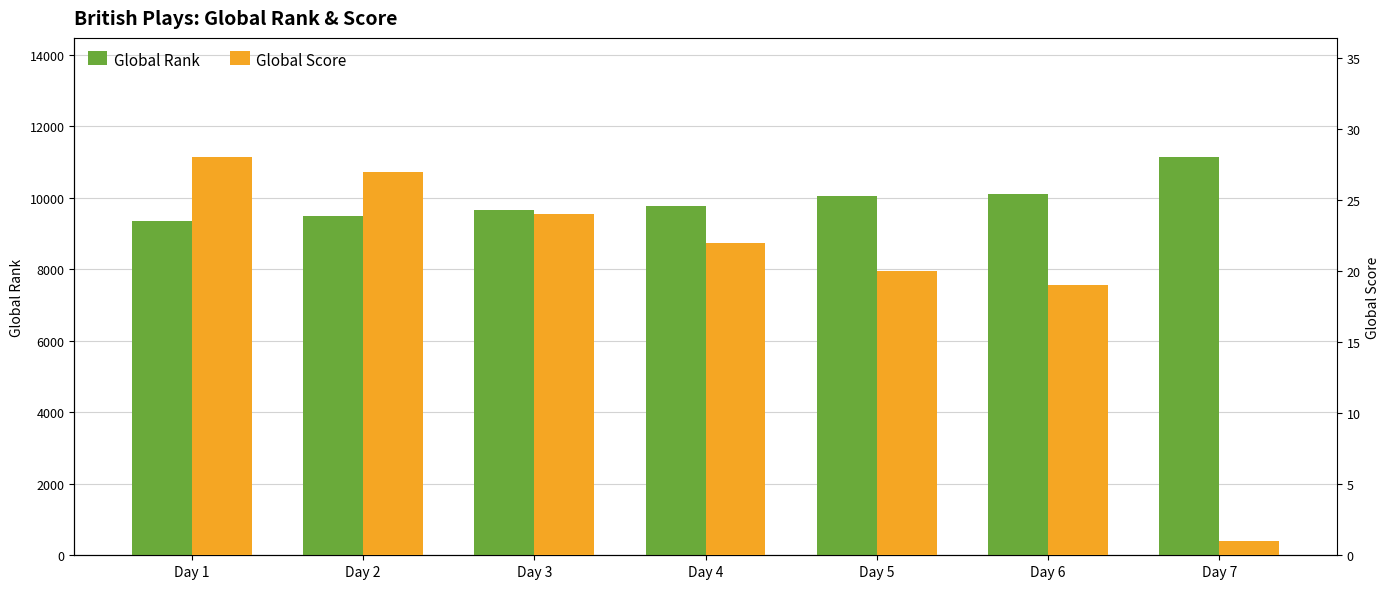

Which series has the largest range (max minus min)?

Global Rank